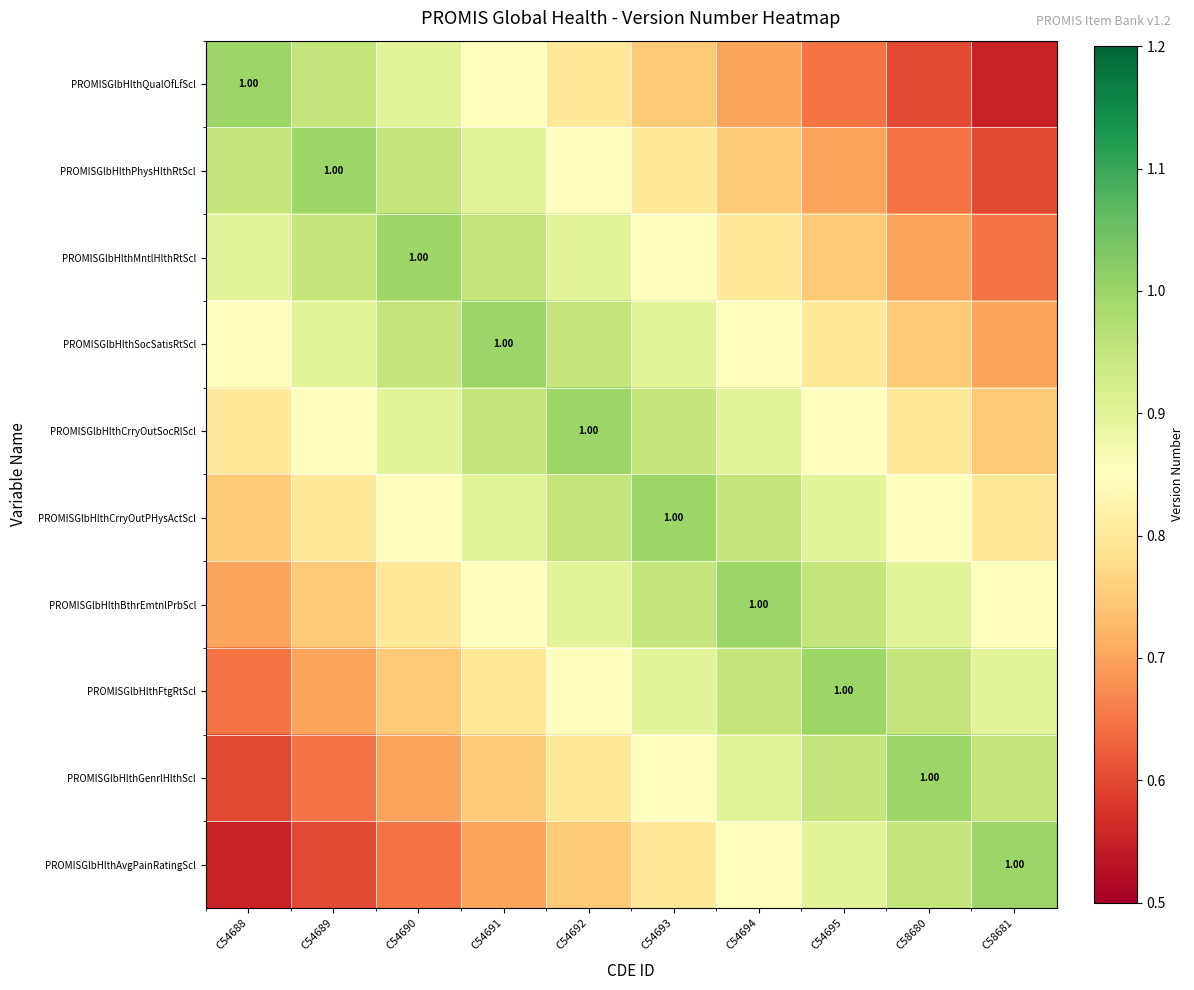

What is the difference between the maximum and minimum values in the PROMISGlbHlthMntlHlthRtScl series?

0.4